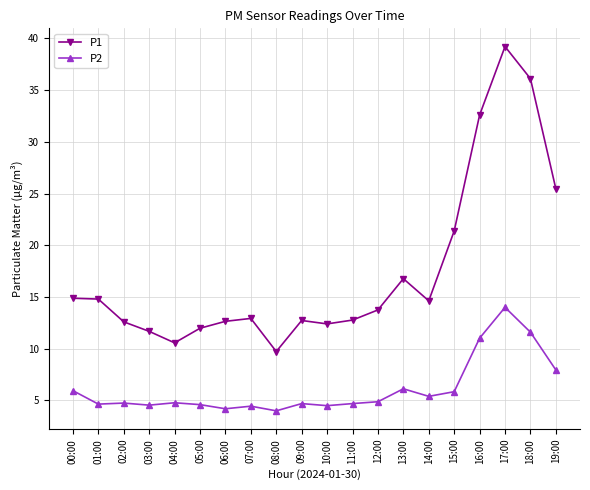

At which category is the sum across all series the highest?

17:00